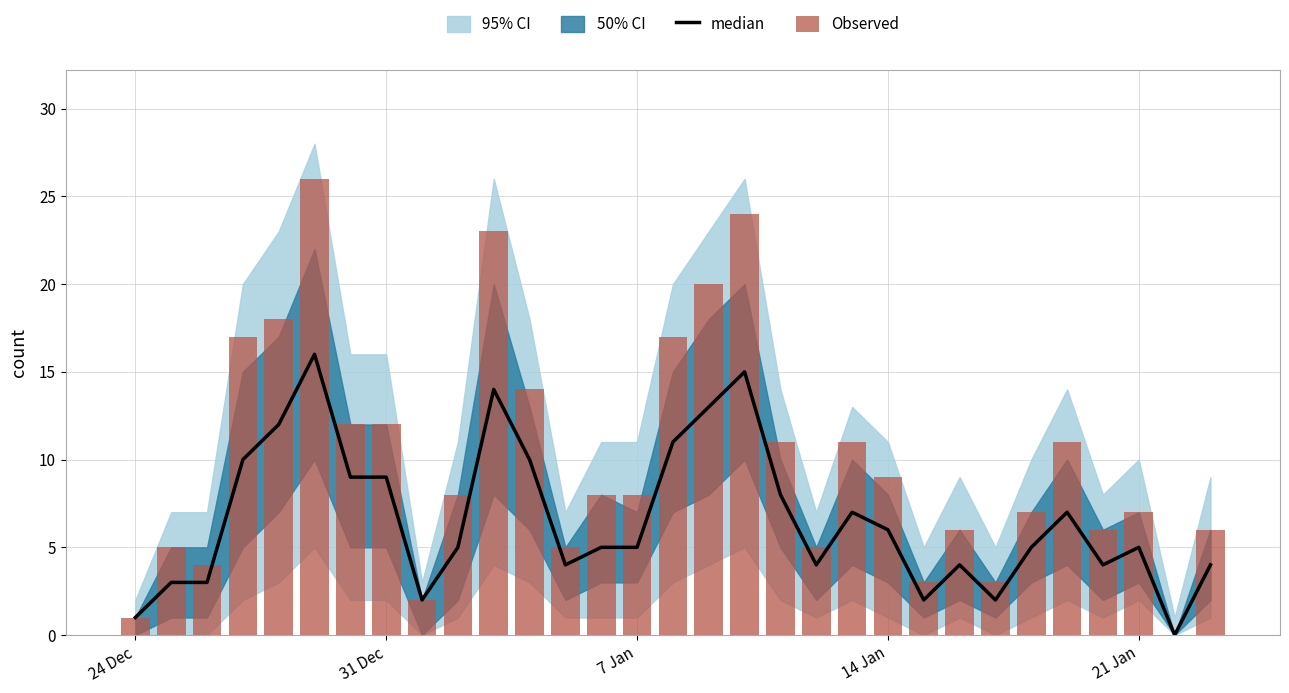

Is the value of Observed at 22 greater than the value of median at 31 Dec?

No